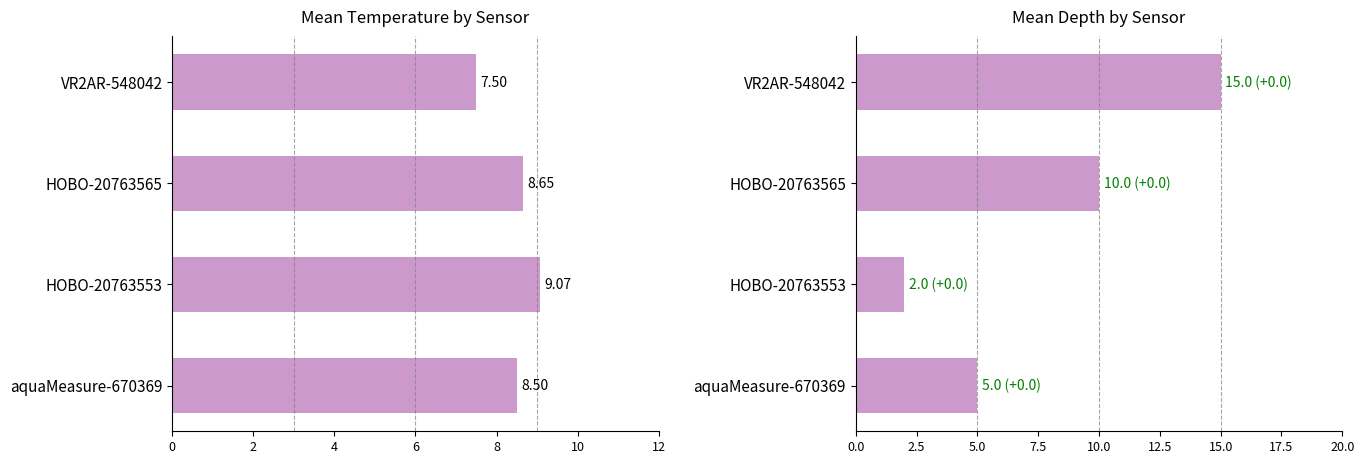

What is the difference between the maximum and minimum values in the Mean Temperature (°C) series?

1.6